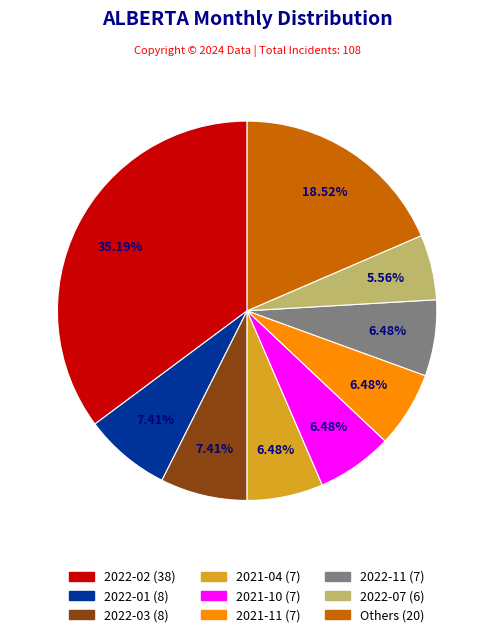

Is there any slice that represents more than half of the pie?

No